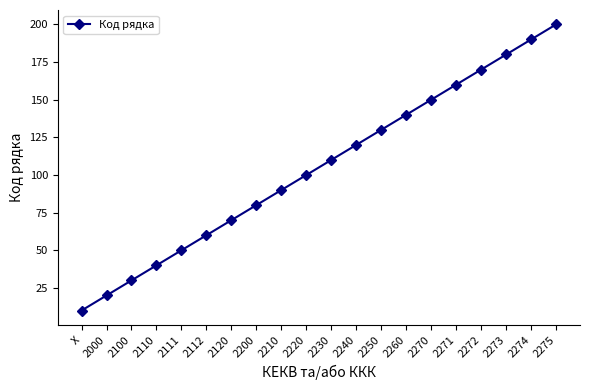

List the labels in order of value, smallest first.

X, 2000, 2100, 2110, 2111, 2112, 2120, 2200, 2210, 2220, 2230, 2240, 2250, 2260, 2270, 2271, 2272, 2273, 2274, 2275